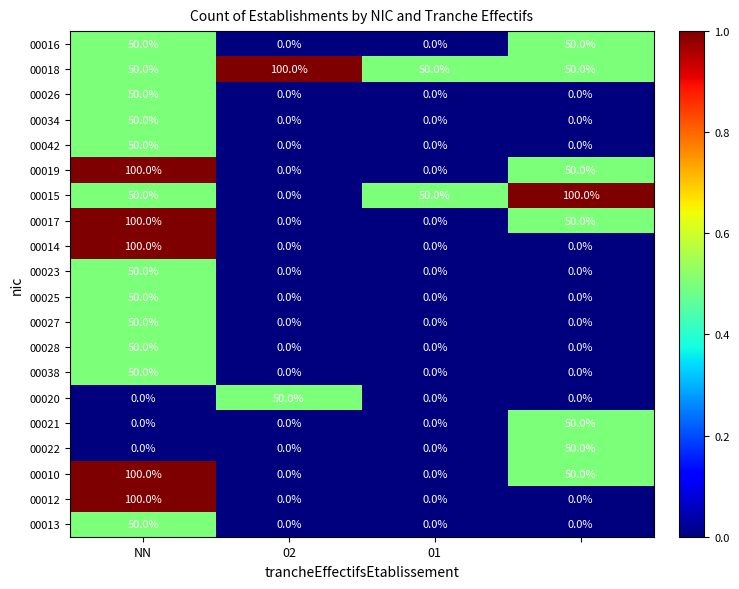

How many distinct data groups are displayed?

20